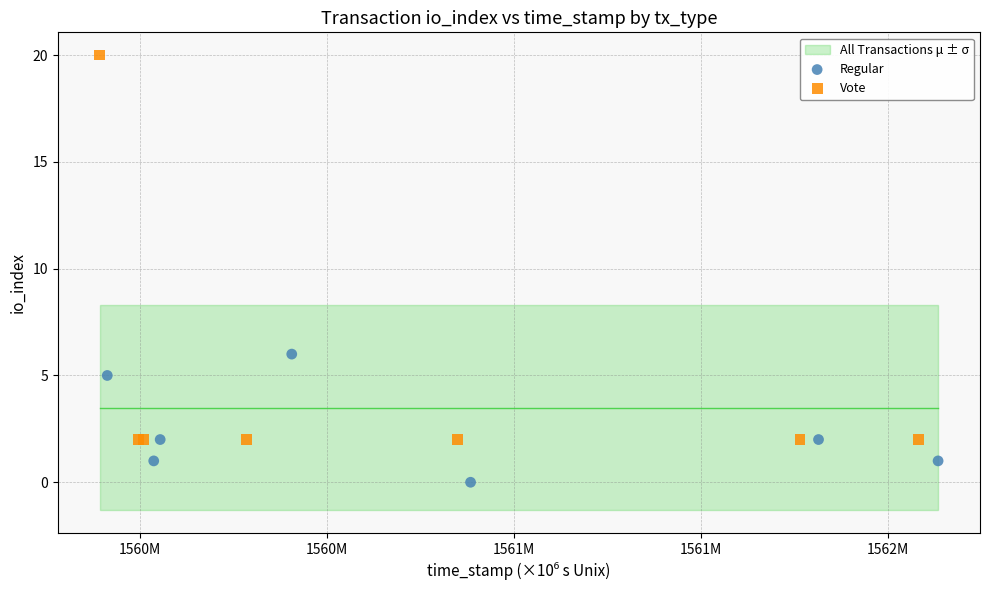

Which series reaches the minimum Y coordinate?

Regular